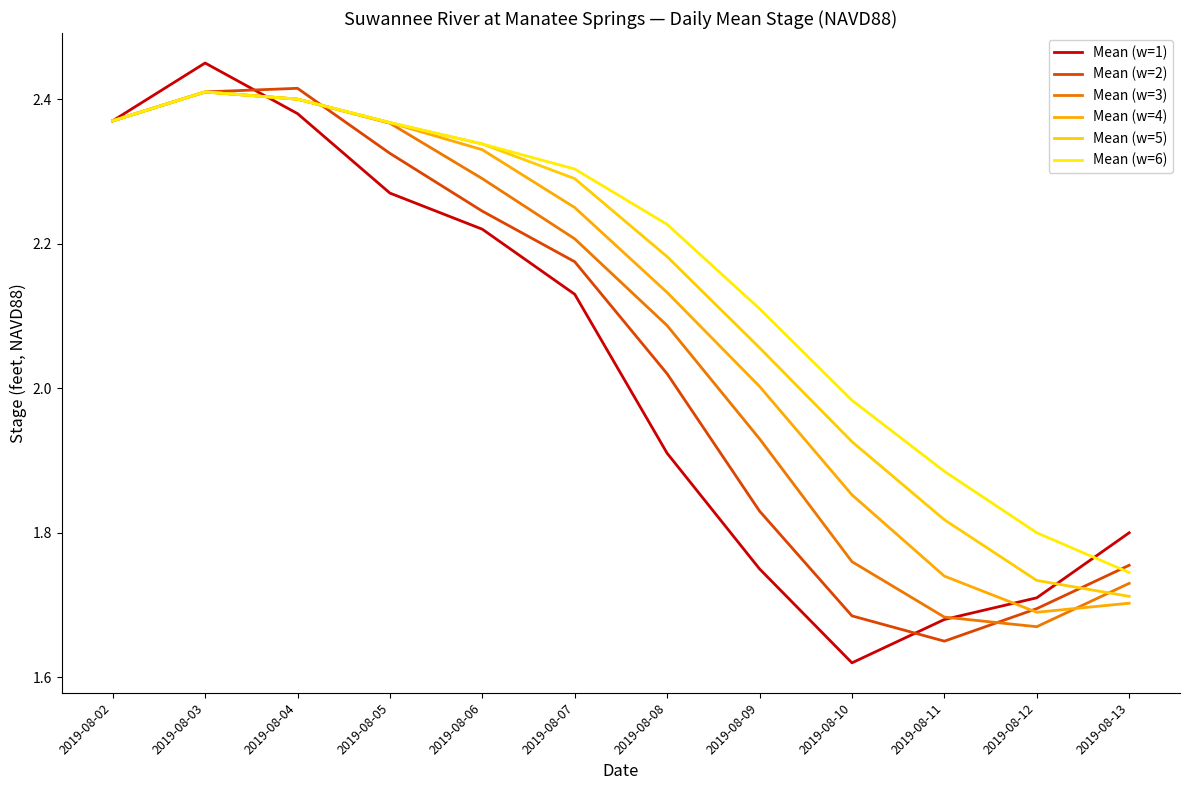

How many lines are shown in the chart?

6